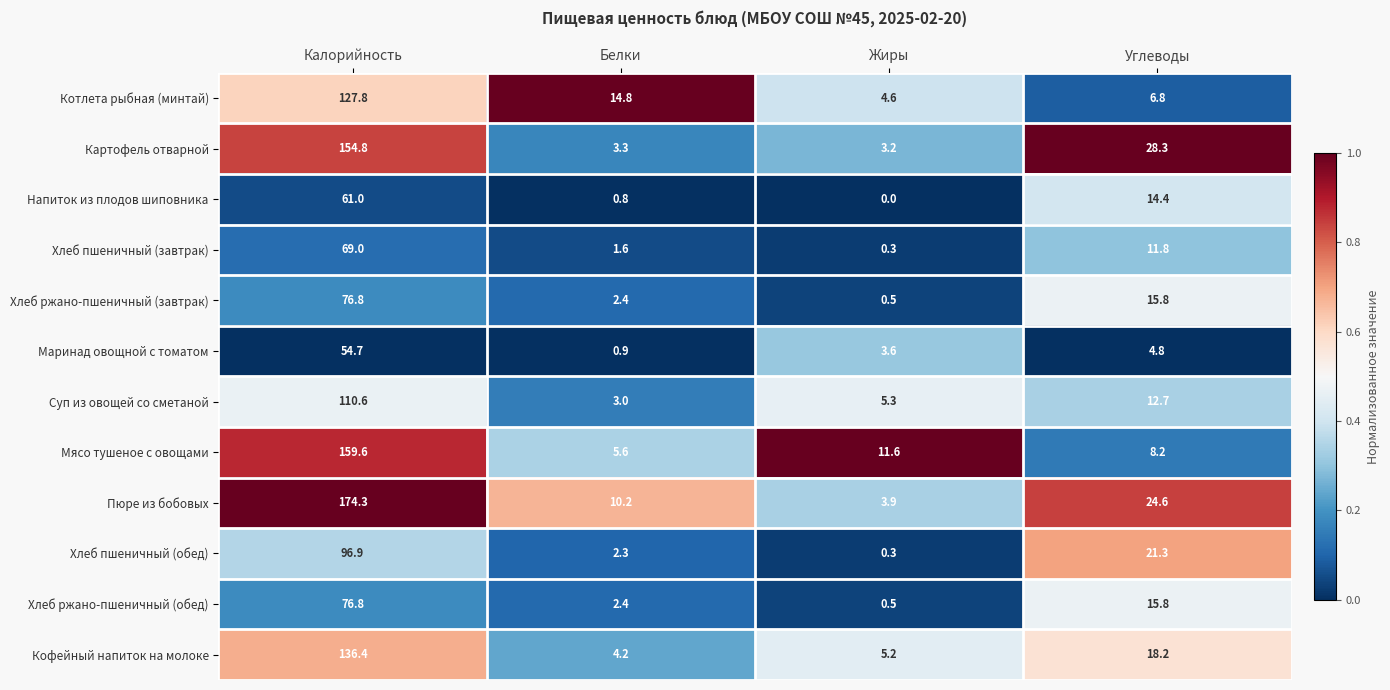

The value of Мясо тушеное с овощами at Жиры is 7.2. True or false?

False